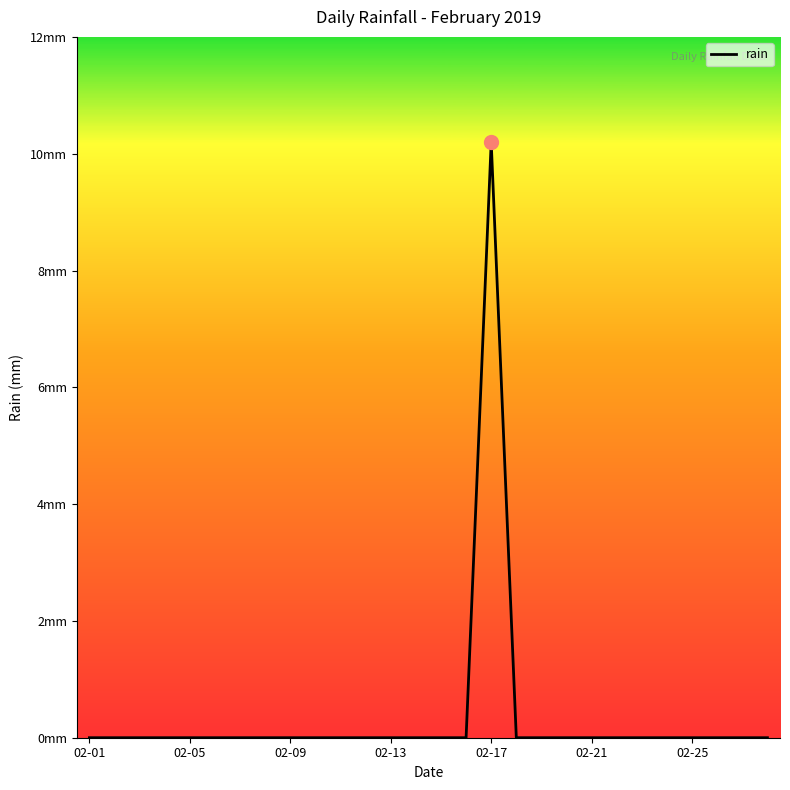

Does the chart display data point markers on the line(s)?

No